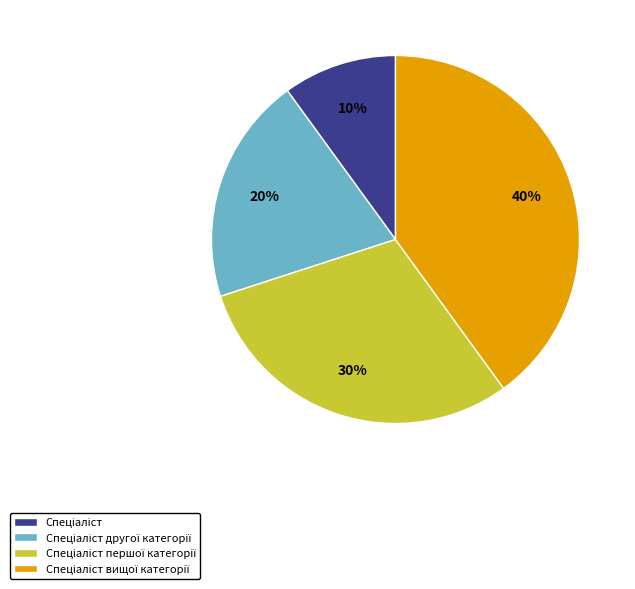

Is there any slice that represents more than half of the pie?

No